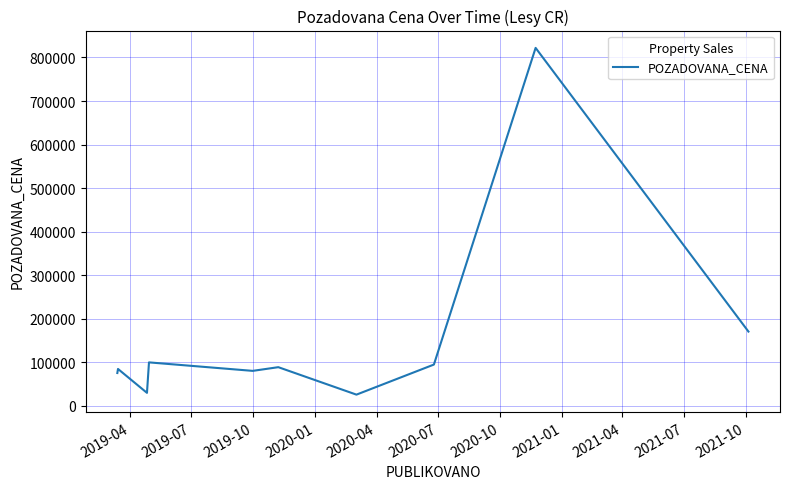

What is the smallest value displayed?

25300.0